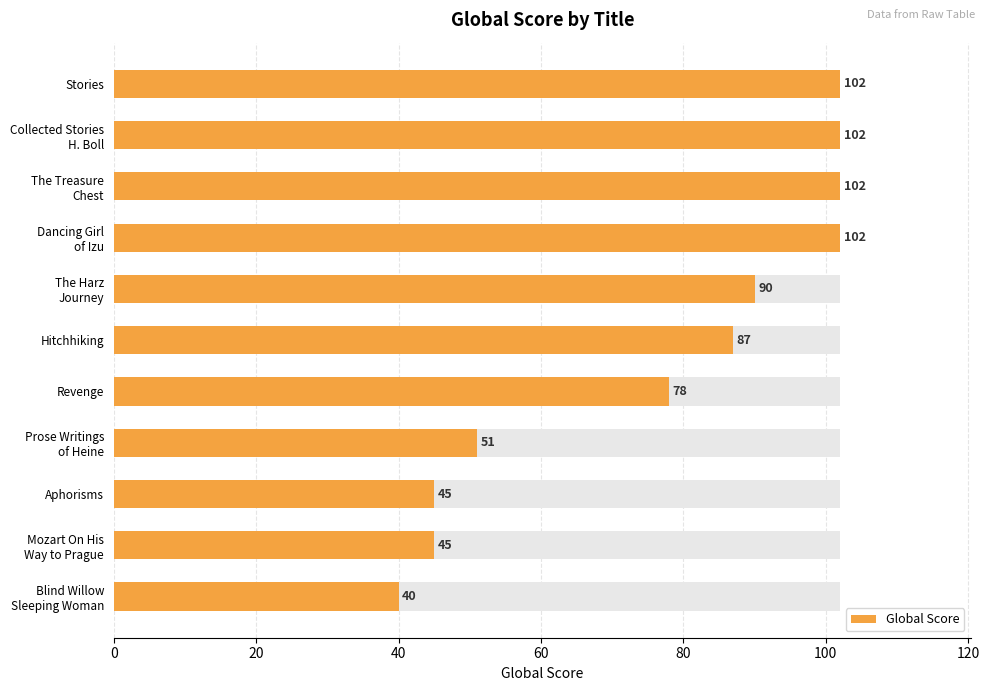

Which has a higher value, Hitchhiking or Blind Willow Sleeping Woman?

Hitchhiking